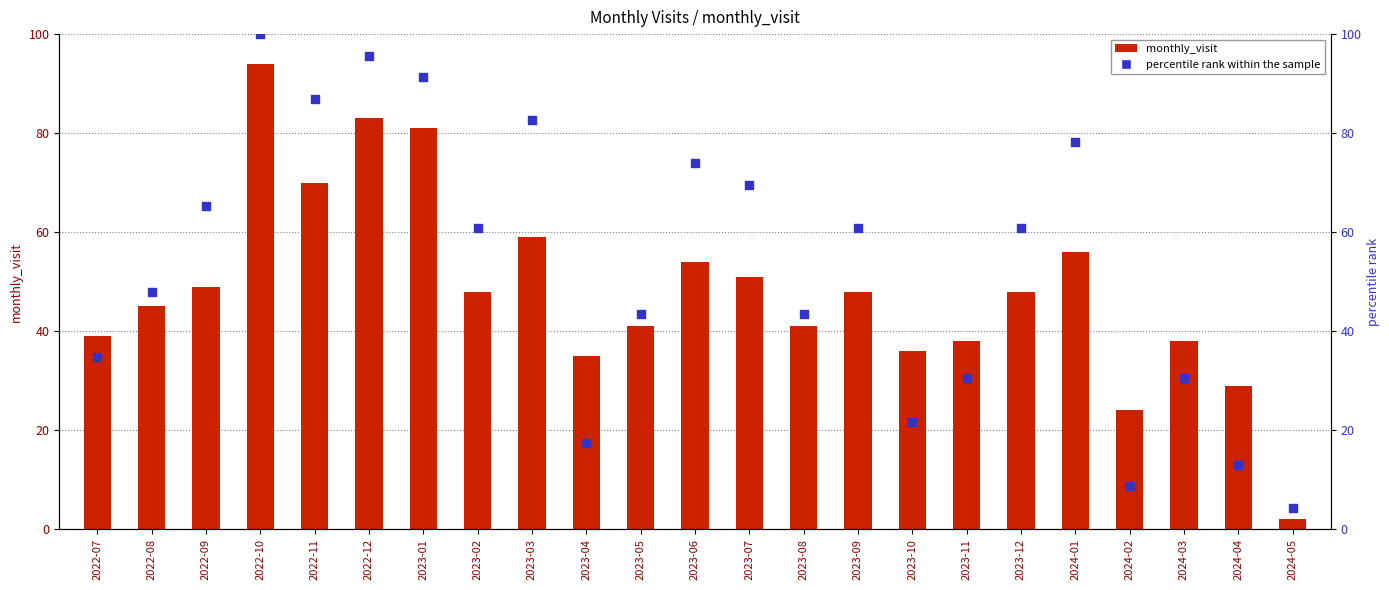

What is the total value across all series at 2022-07?

73.8